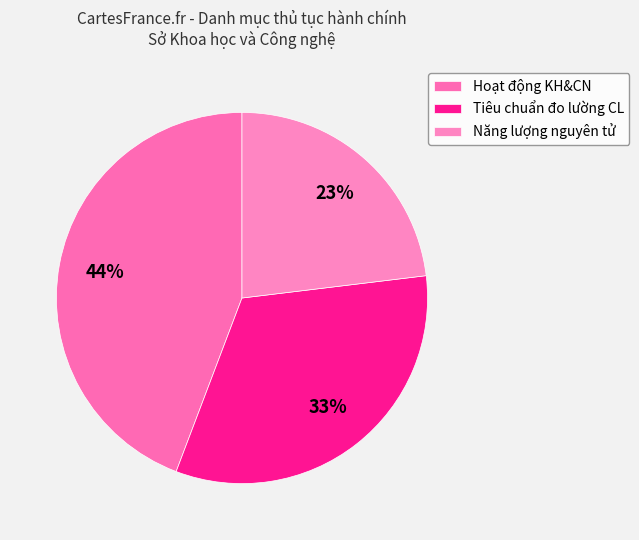

How many slices are in this pie chart?

3